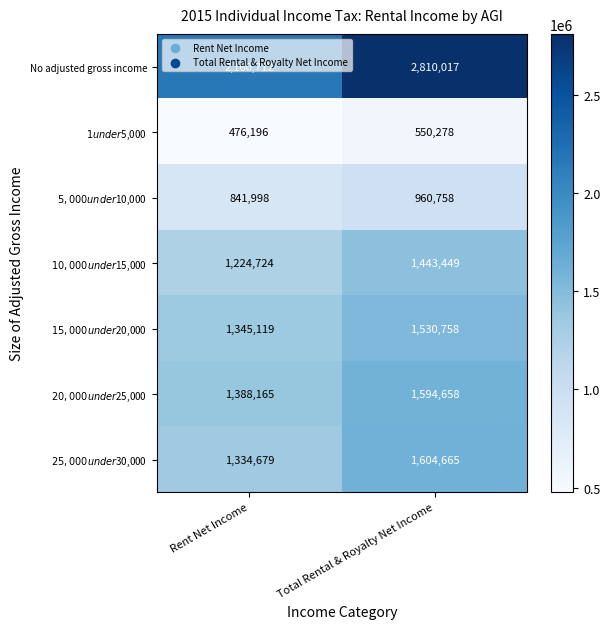

Count the number of categories in the chart.

2